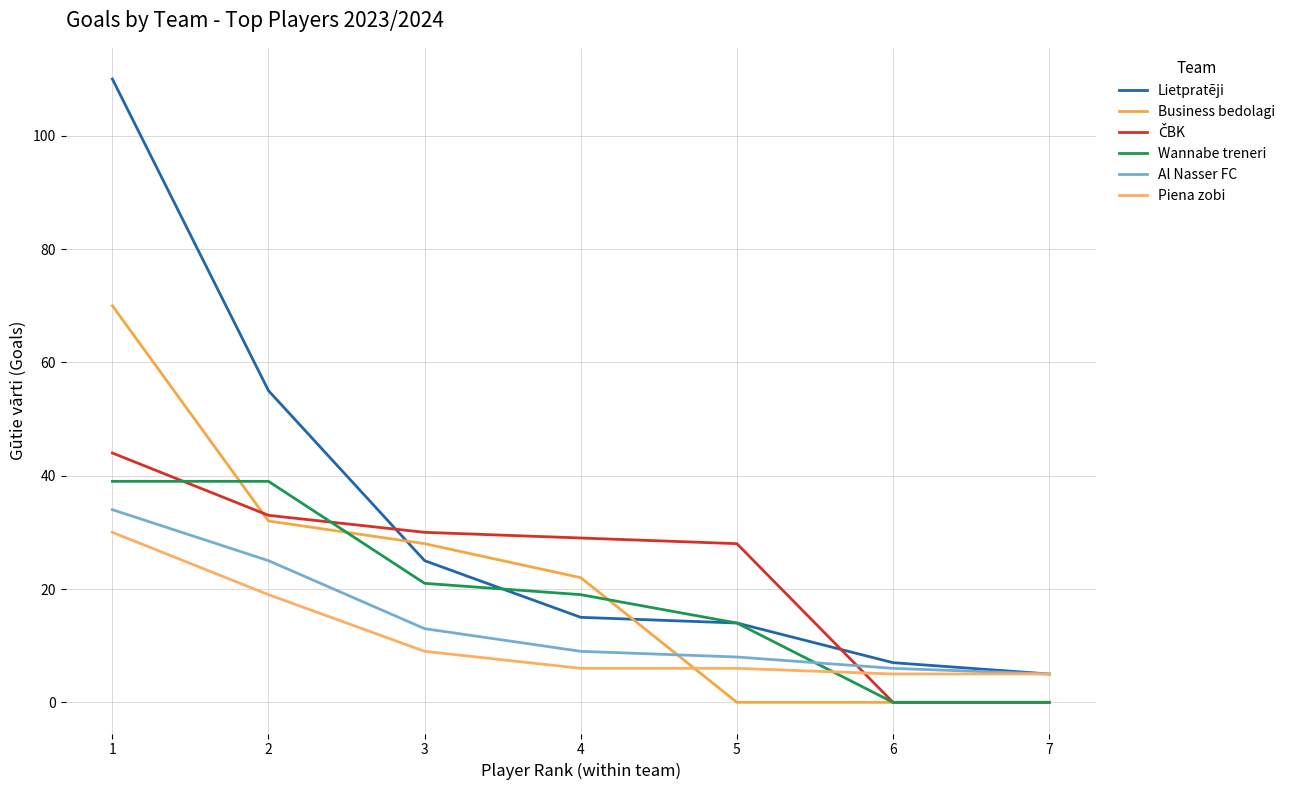

At which category is the sum across all series the highest?

1